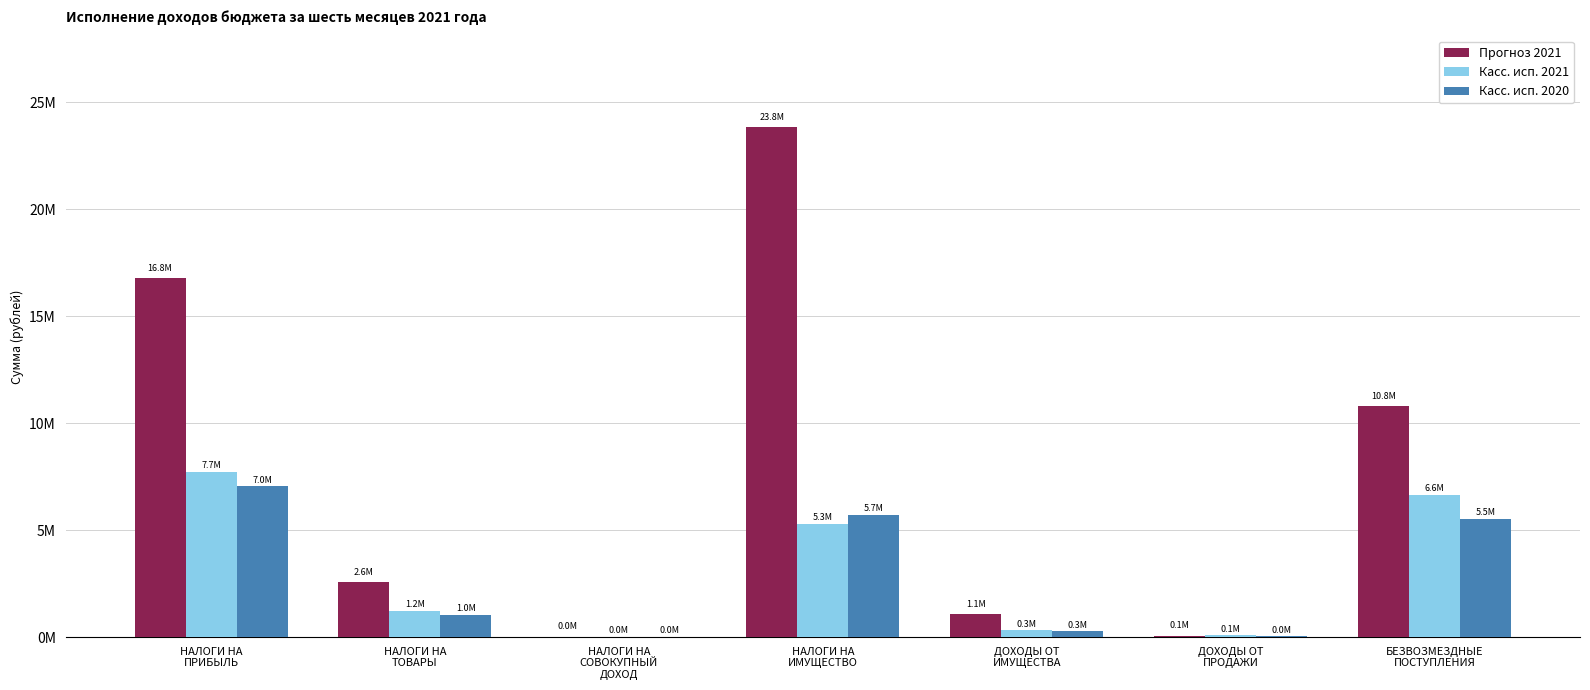

What value does the Прогноз 2021 series have at НАЛОГИ НА
ТОВАРЫ?

2592300.0